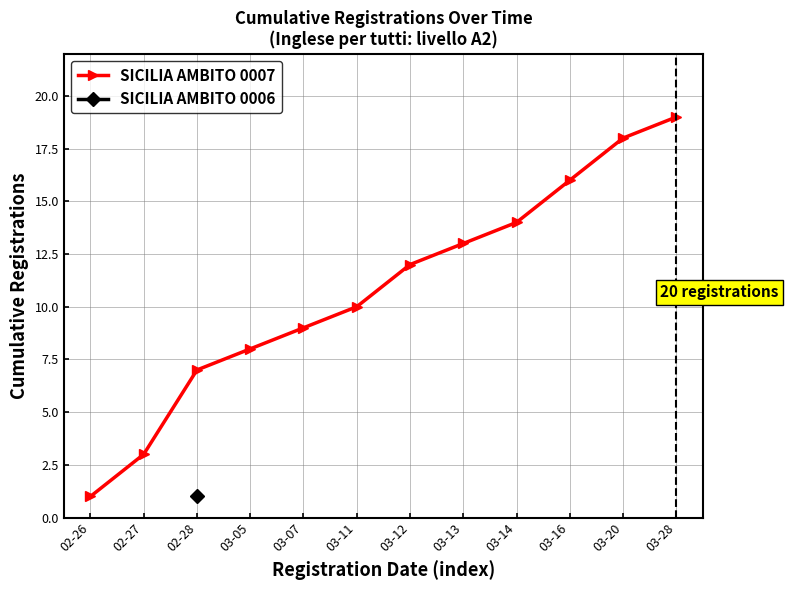

Rank the categories by value from highest to lowest.

03-28, 03-20, 03-16, 03-14, 03-13, 03-12, 03-11, 03-07, 03-05, 02-28, 02-27, 02-26